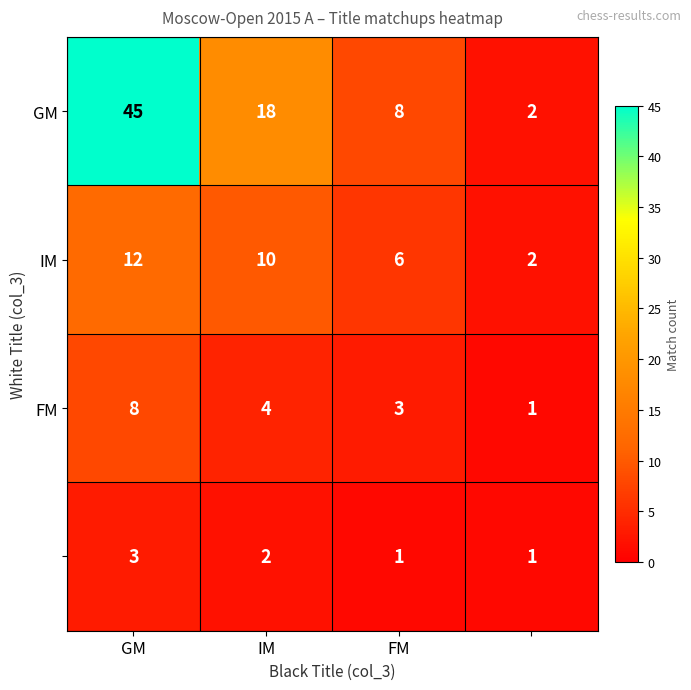

What is the maximum value shown in the chart?

45